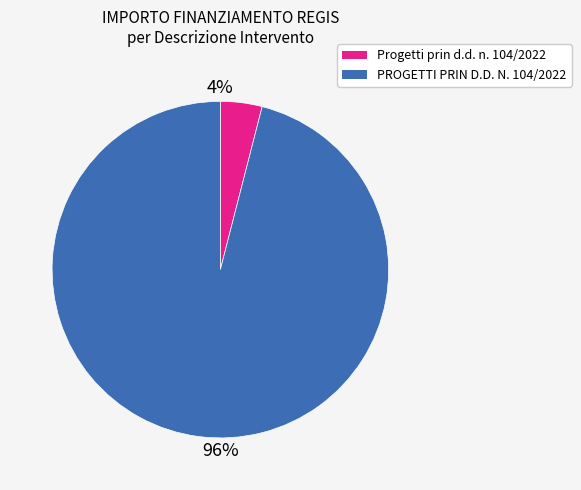

Approximately how many times larger is the value at PROGETTI PRIN D.D. N. 104/2022 compared to Progetti prin d.d. n. 104/2022?

24.0